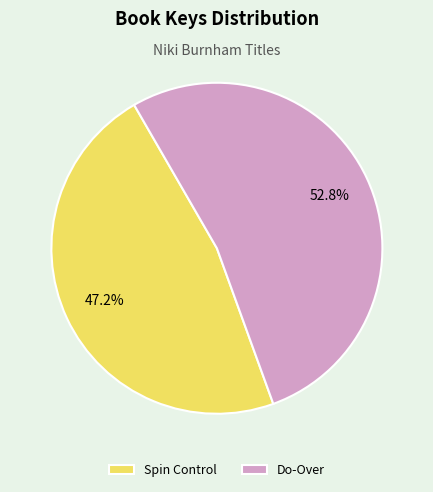

To the nearest percent, what is the average slice percentage?

50%